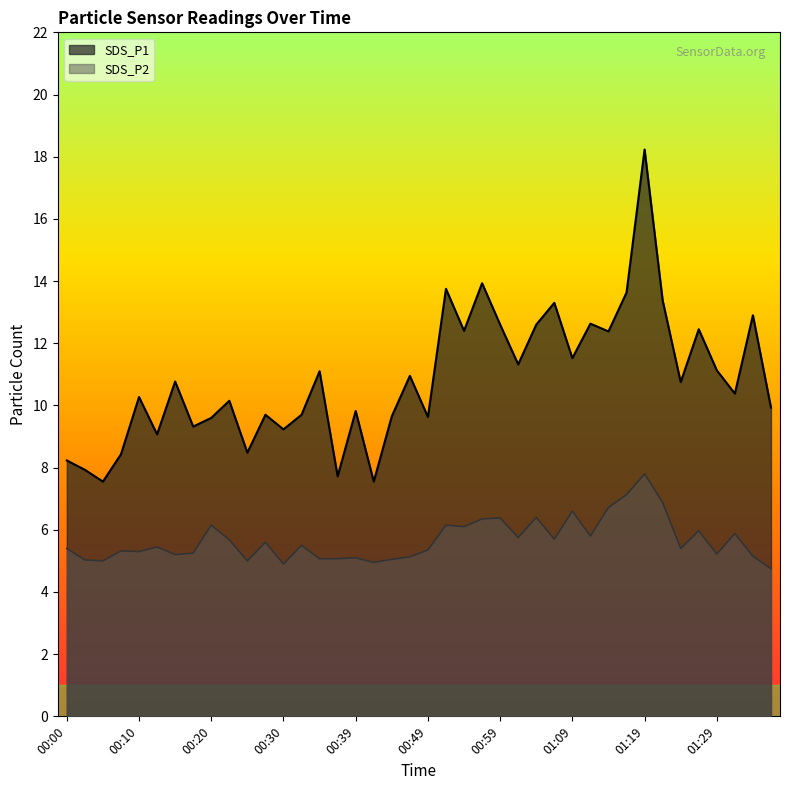

What are all the series names shown in the legend?

SDS_P1, SDS_P2